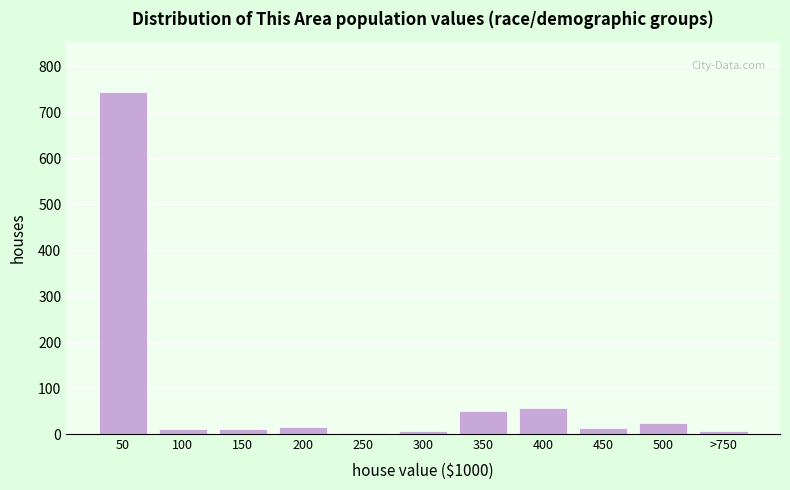

True or false: the data shows 22 at 400.

False